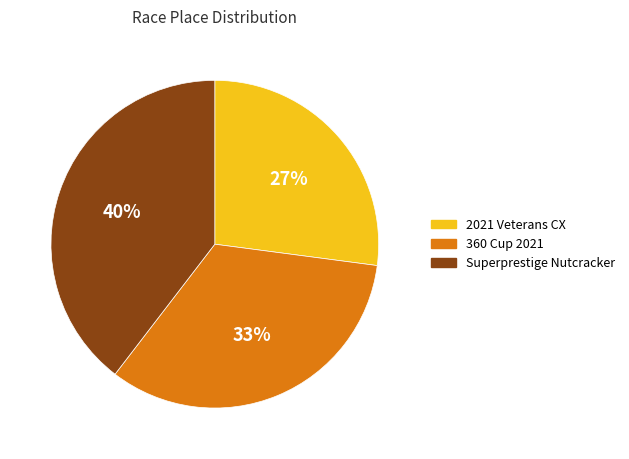

Count the number of slices in the pie.

3